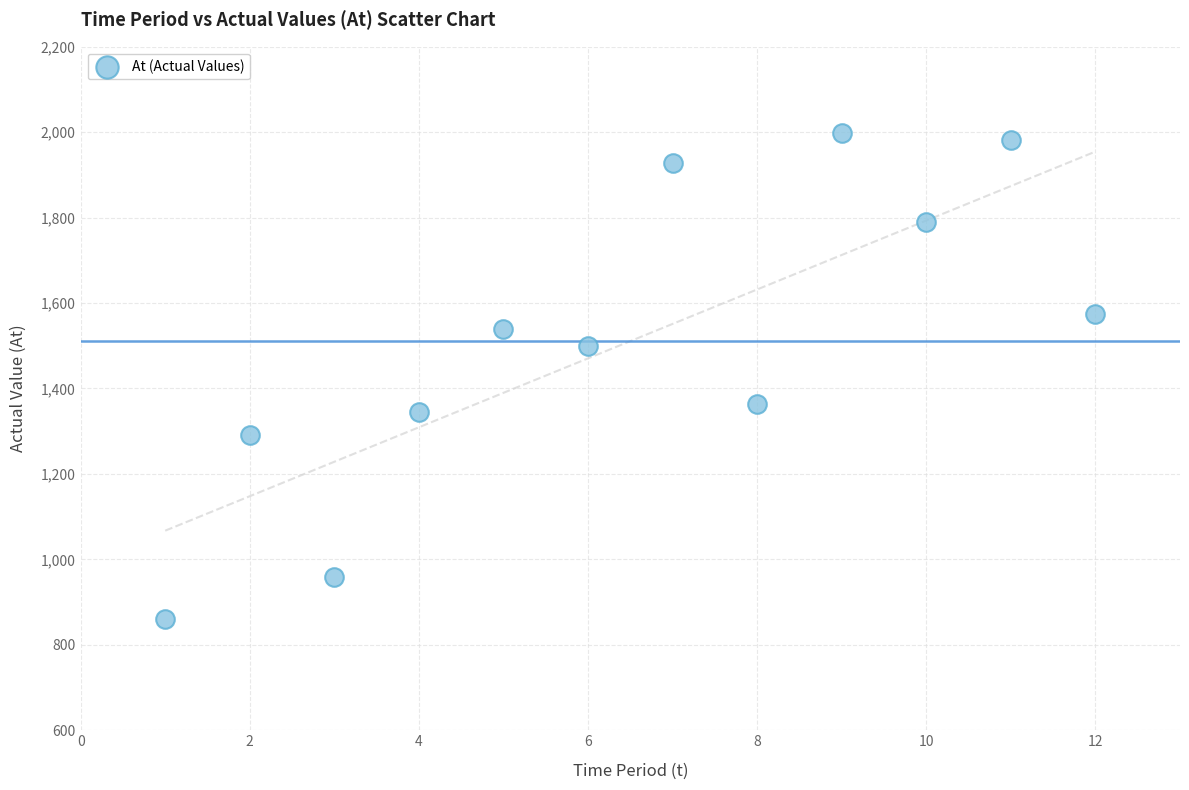

What is the range of Y values (max minus min)?

1138